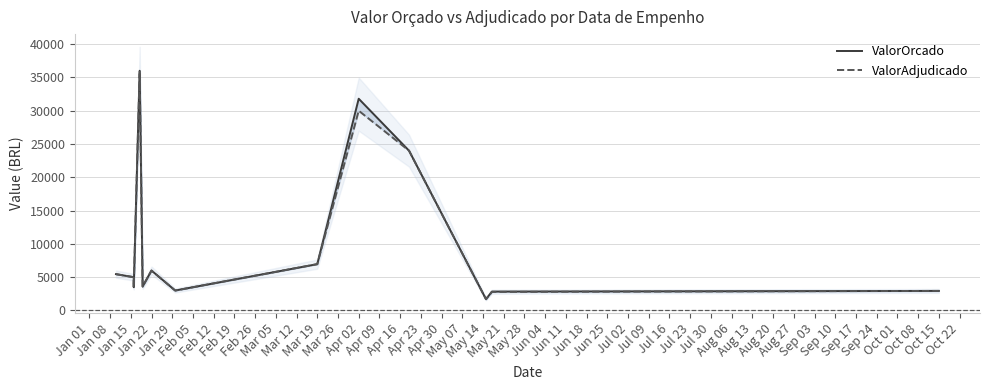

At which category is the sum across all series the highest?

Jan 22